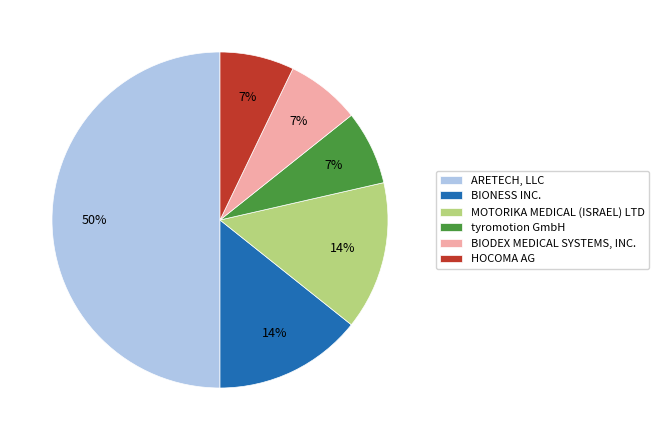

What is the majority slice?

ARETECH, LLC